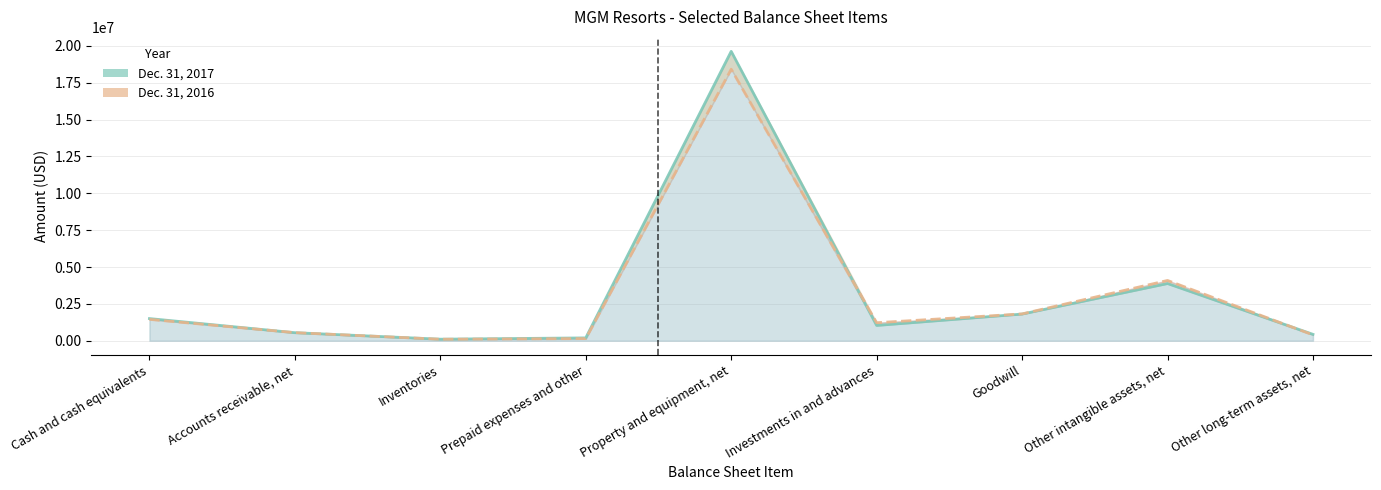

What is the value of the Dec. 31, 2016 (line) point at the 3rd from the left?

97733